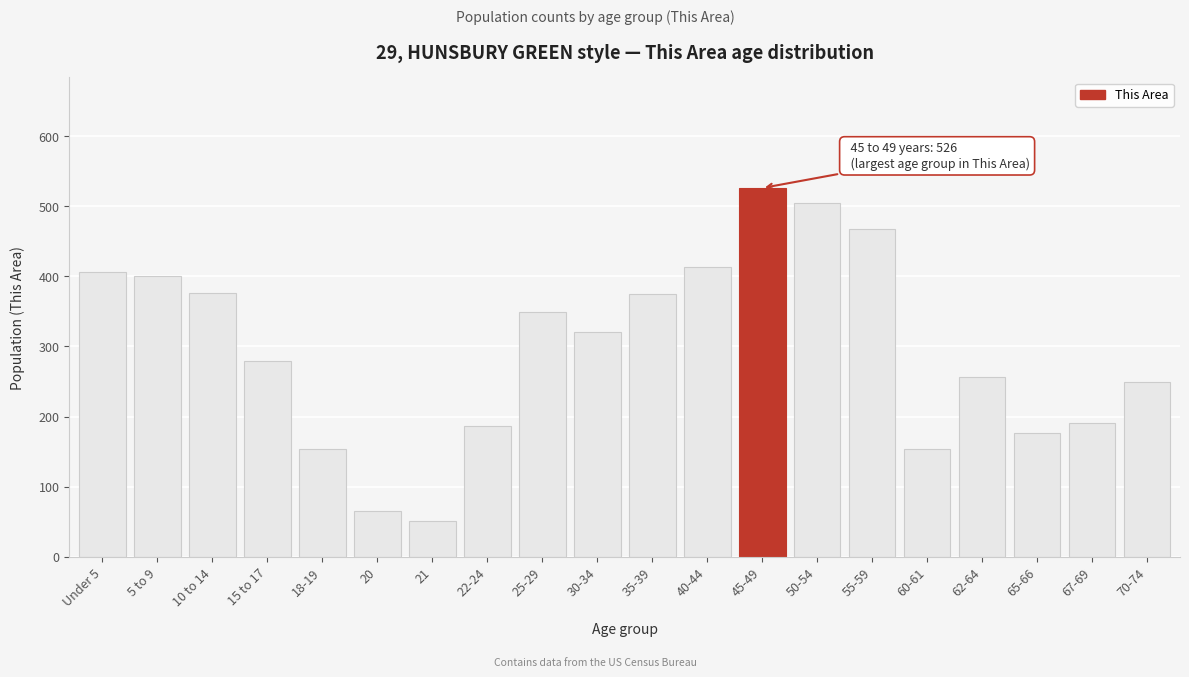

The chart shows a value of 413 at 40-44. True or false?

True